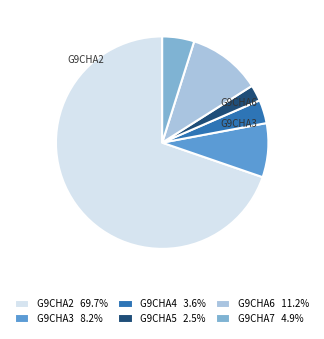

How many segments does this pie chart have?

6